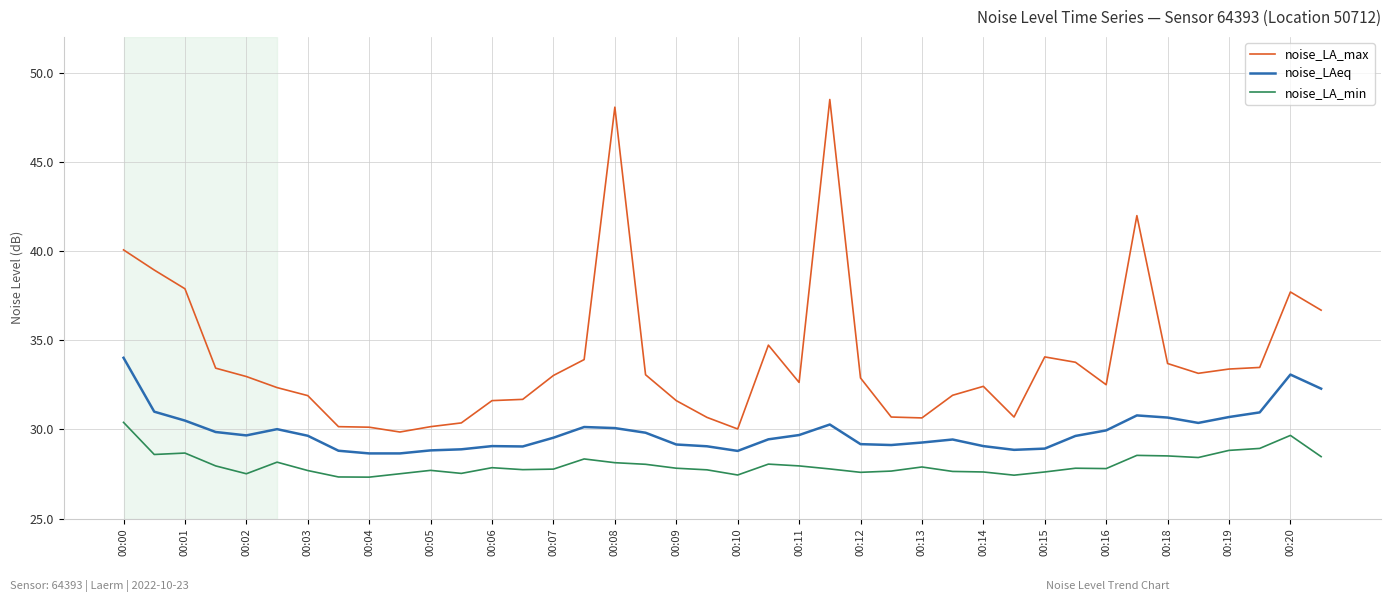

Which series has the largest range (max minus min)?

noise_LA_max